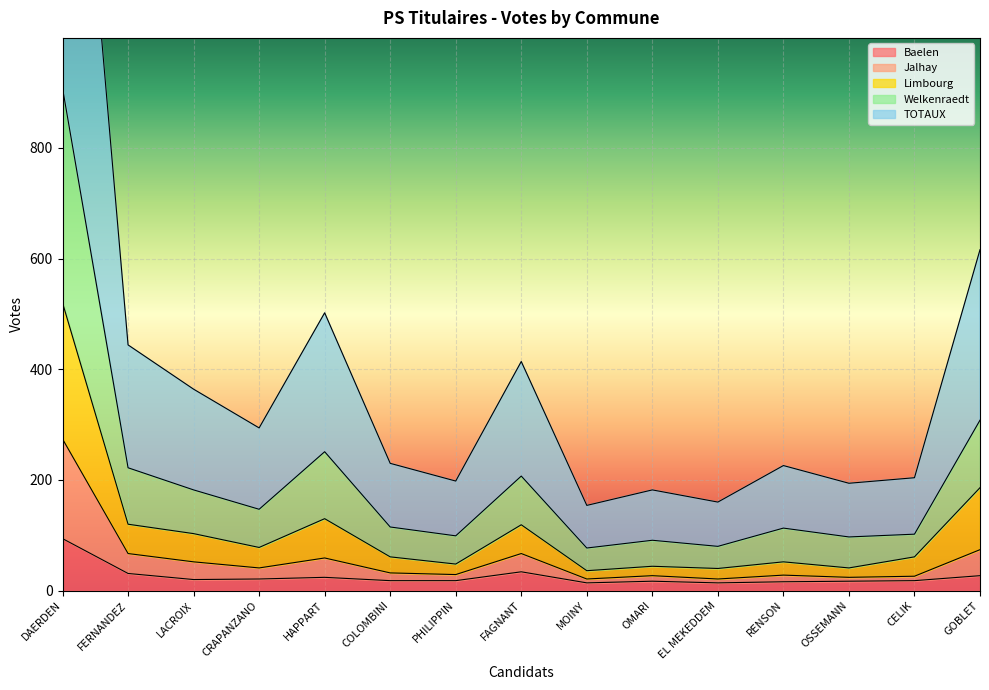

Which series has the largest range (max minus min)?

TOTAUX